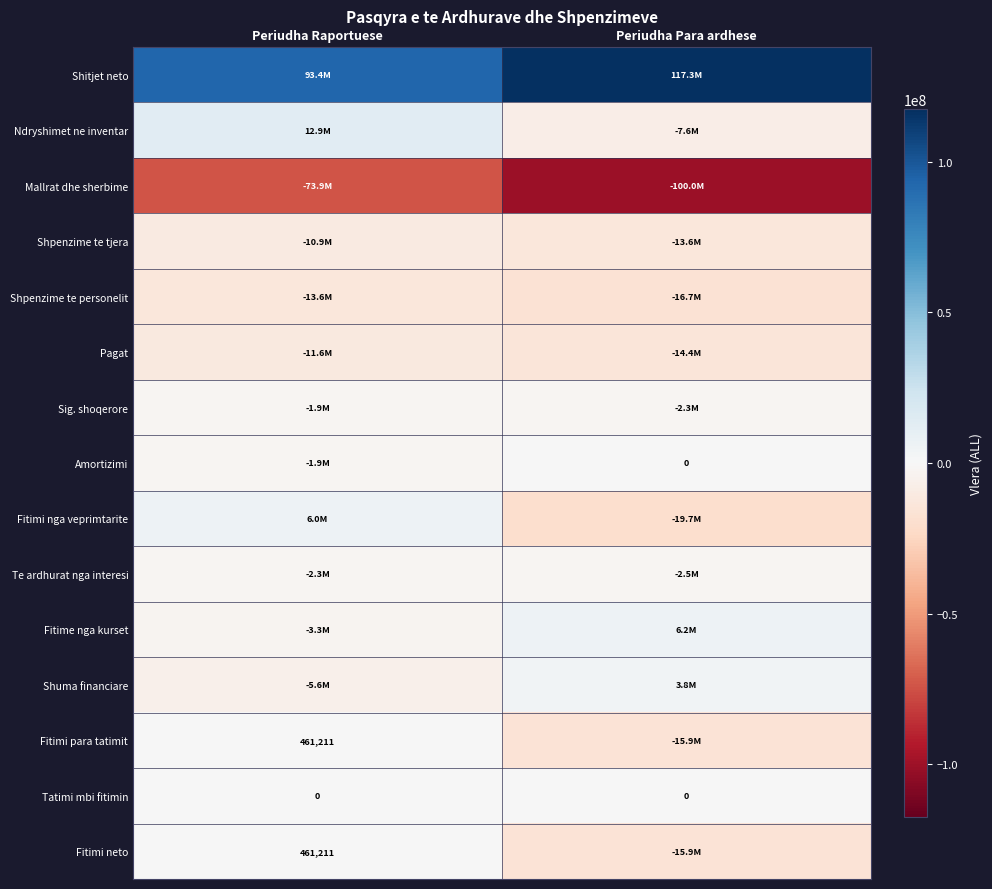

The Fitimi para tatimit series shows 461211 at Periudha Raportuese. True or false?

True